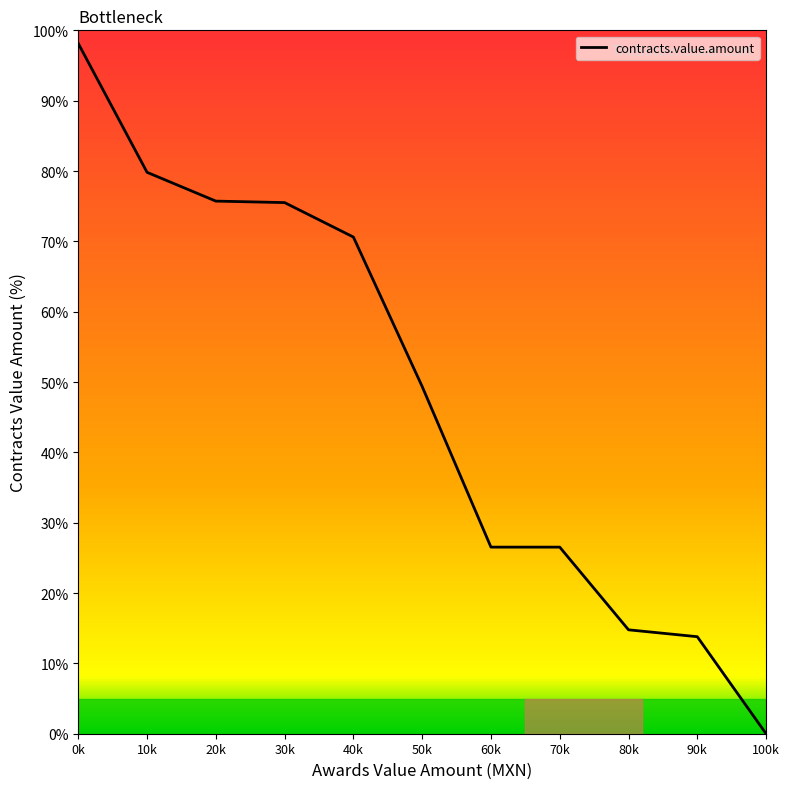

How many lines are shown in the chart?

1